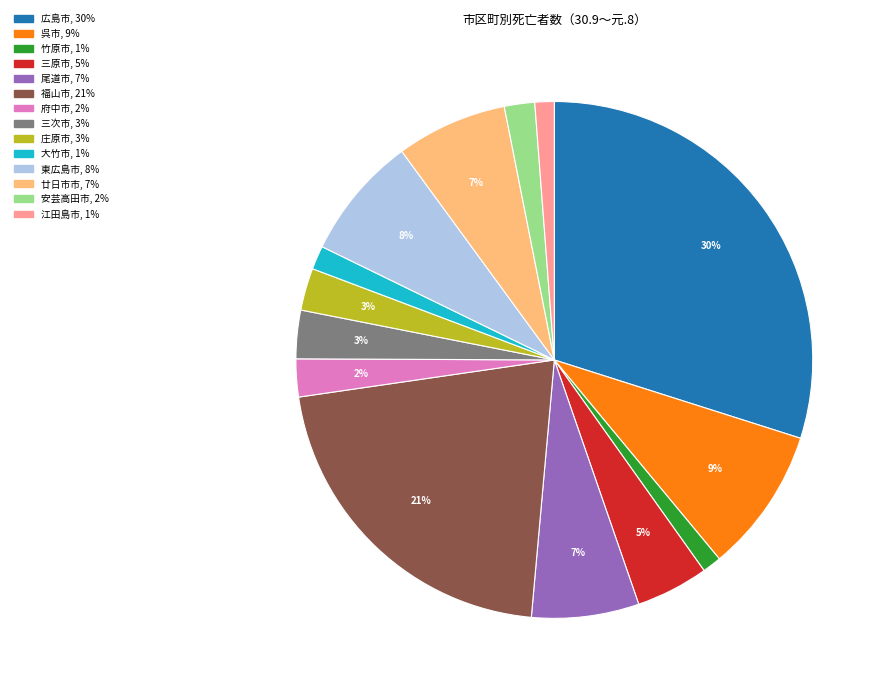

To the nearest percent, what is the difference between the 三原市 and 尾道市 slice percentages?

2%